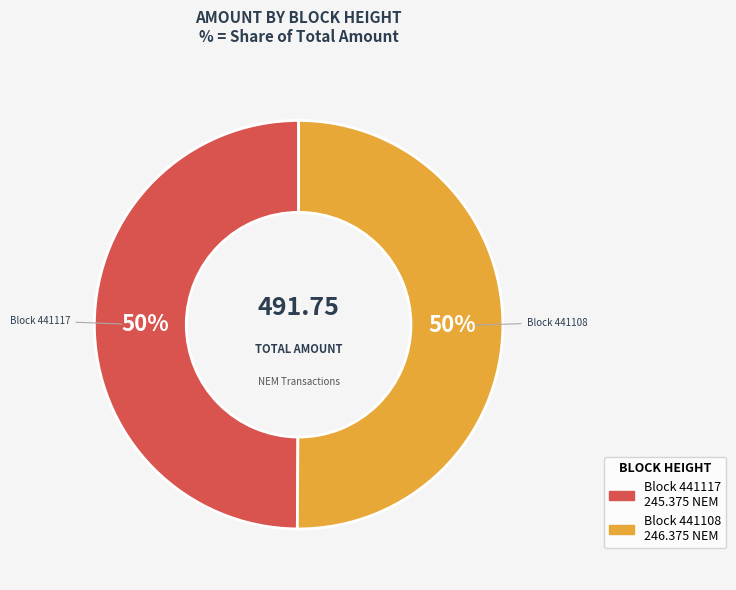

To the nearest percent, what is the average slice percentage?

50%